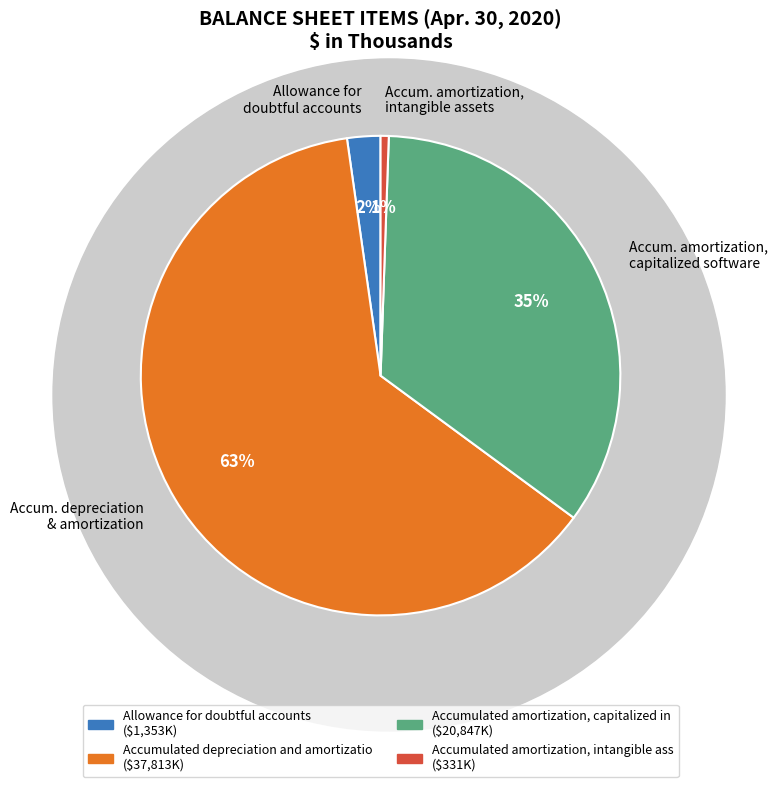

Is there any slice that represents more than half of the pie?

Yes